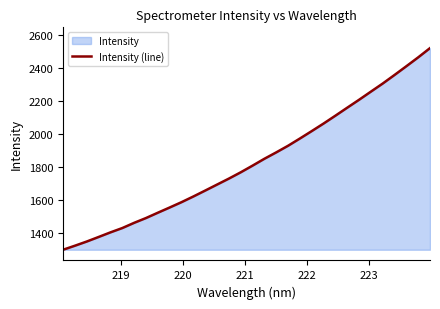

What is the difference between the maximum and minimum values?

1222.8